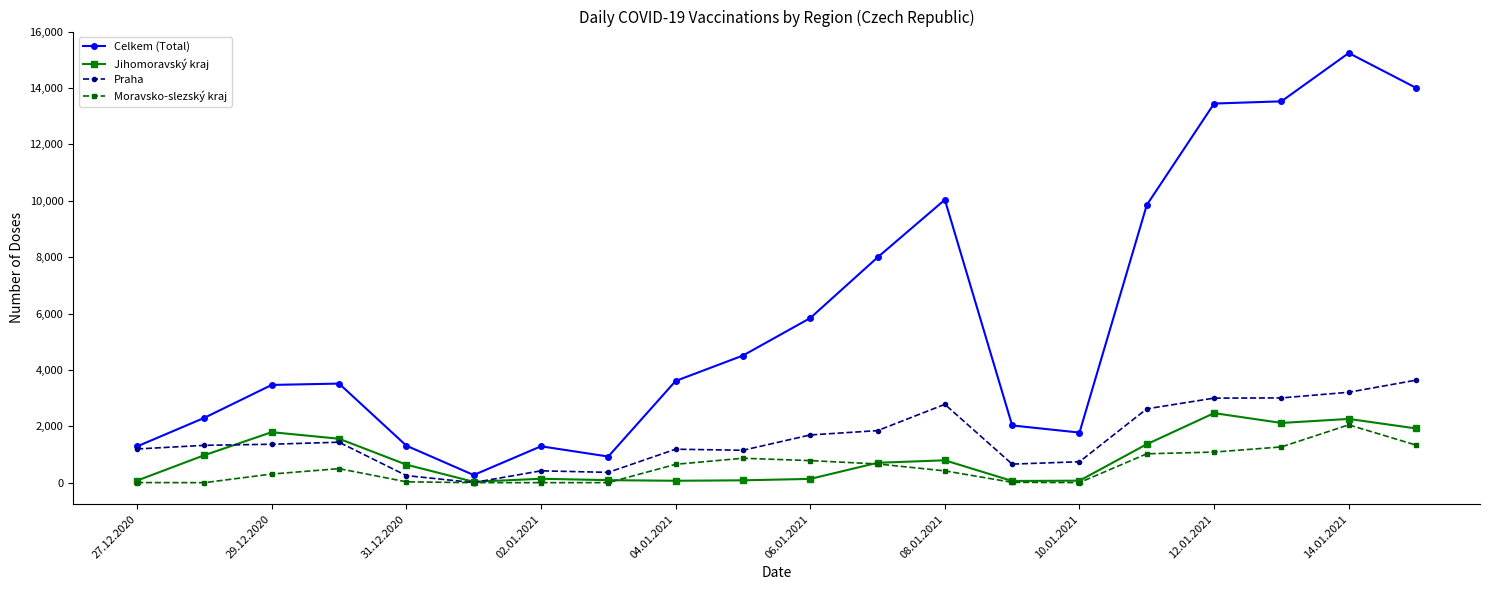

How many data points does each series have?

20